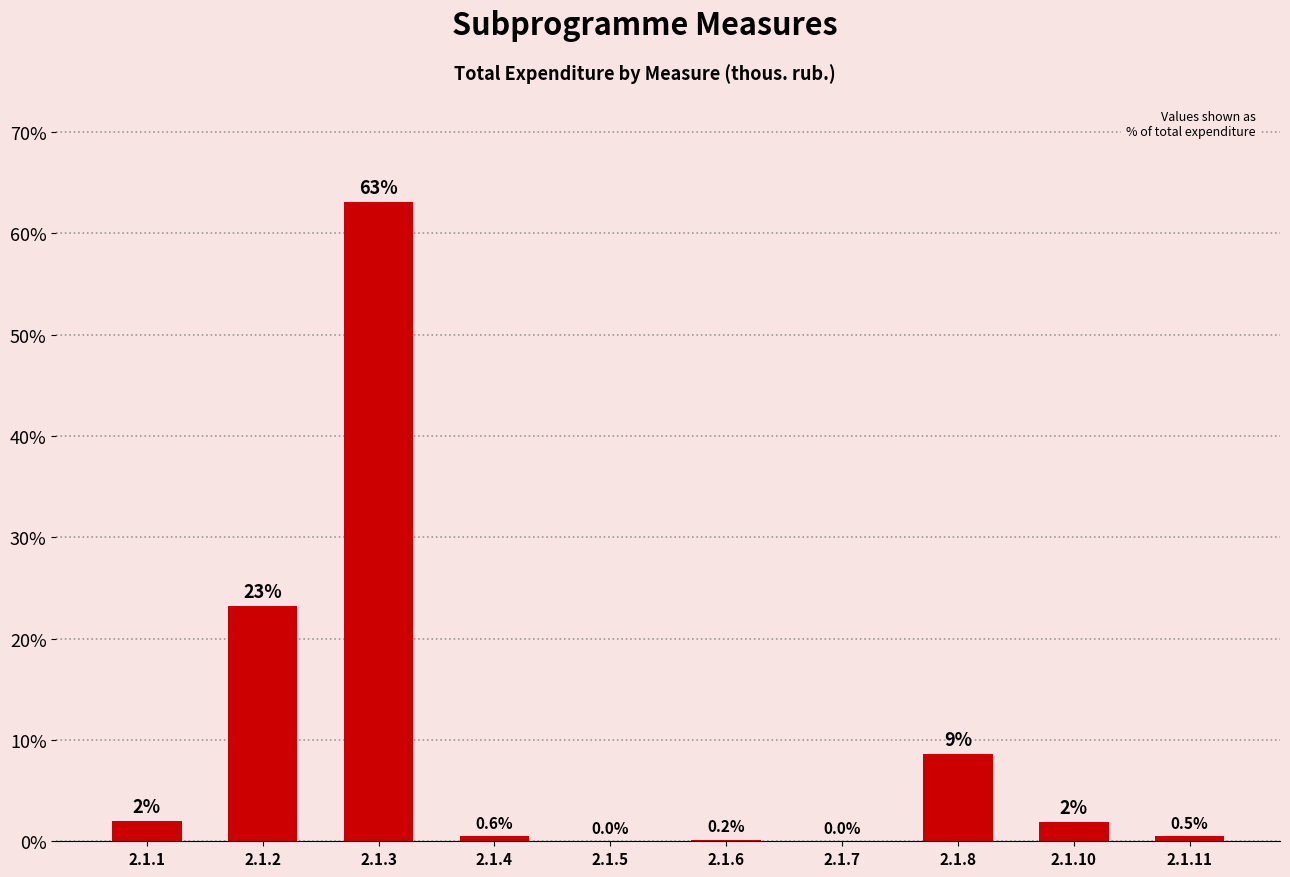

Where is the data nearest to the value 31?

2.1.2